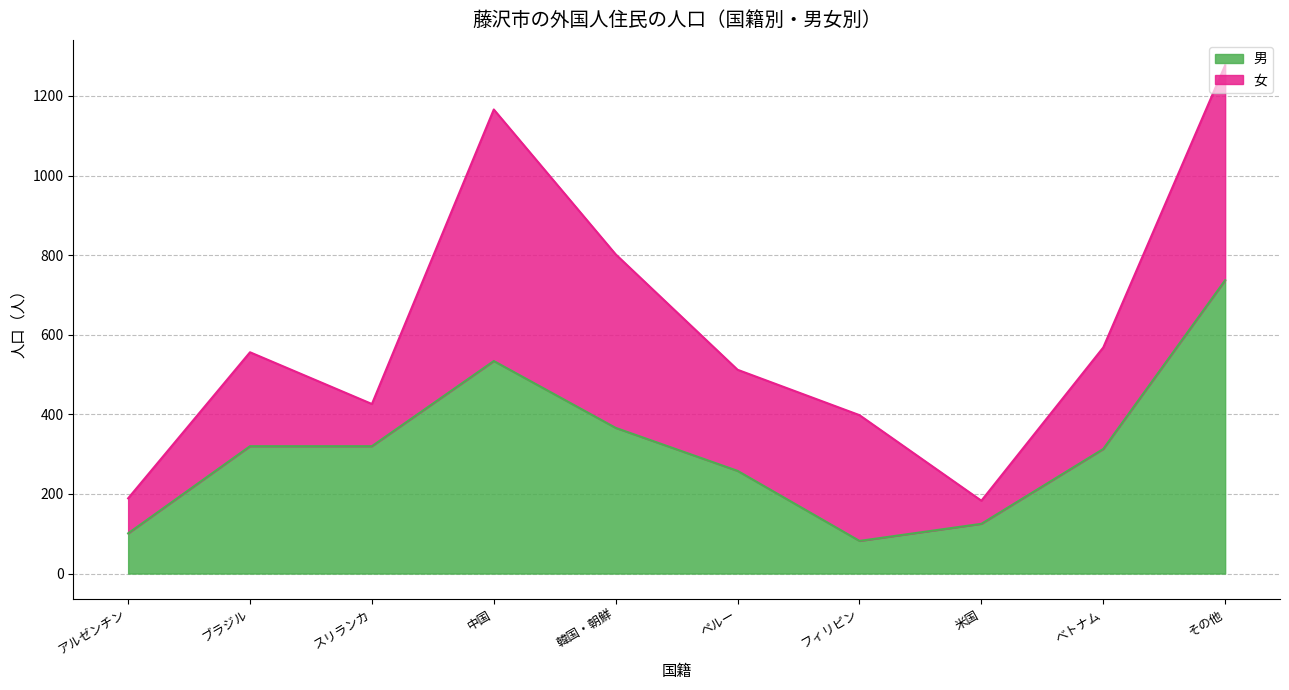

What is the difference between the second highest and second lowest values?

433